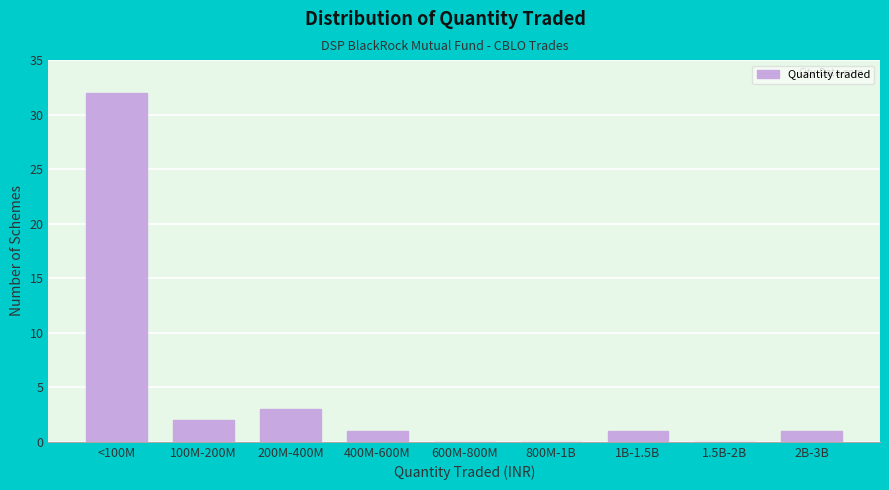

Reading right to left, list all the values displayed in this chart.

2B-3B=1	1.5B-2B=0	1B-1.5B=1	800M-1B=0	600M-800M=0	400M-600M=1	200M-400M=3	100M-200M=2	<100M=32